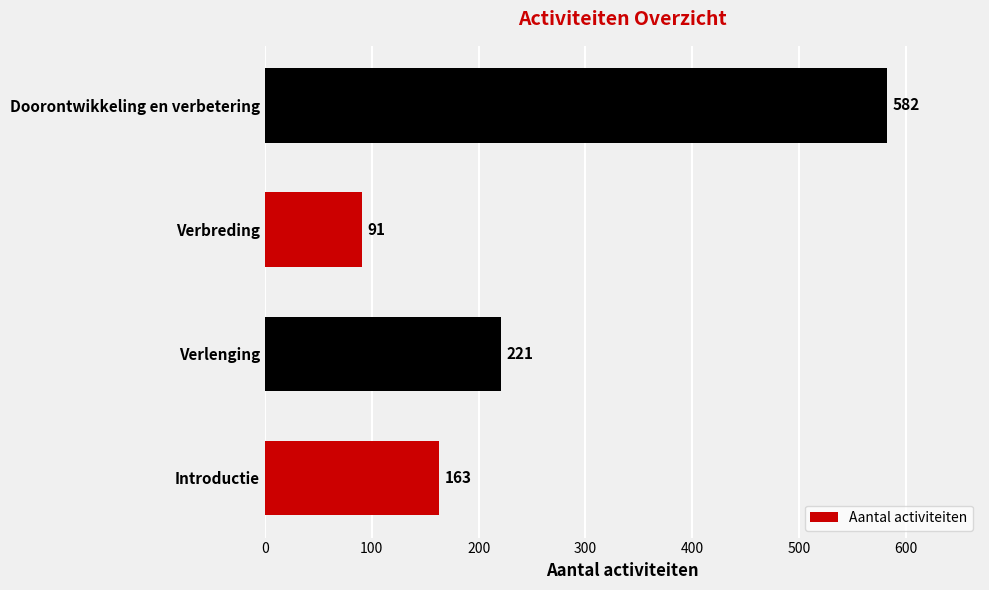

The value at Introductie is 261. True or false?

False